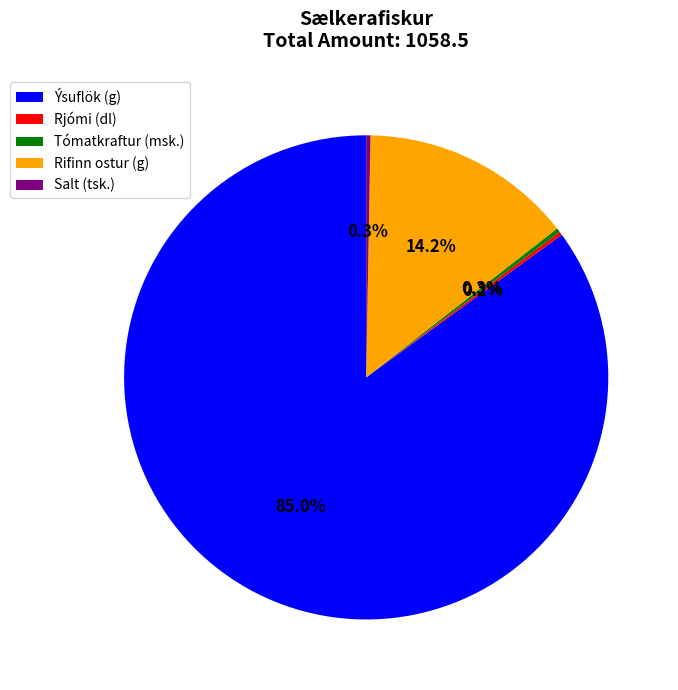

Which category accounts for the majority?

Ýsuflök (g)